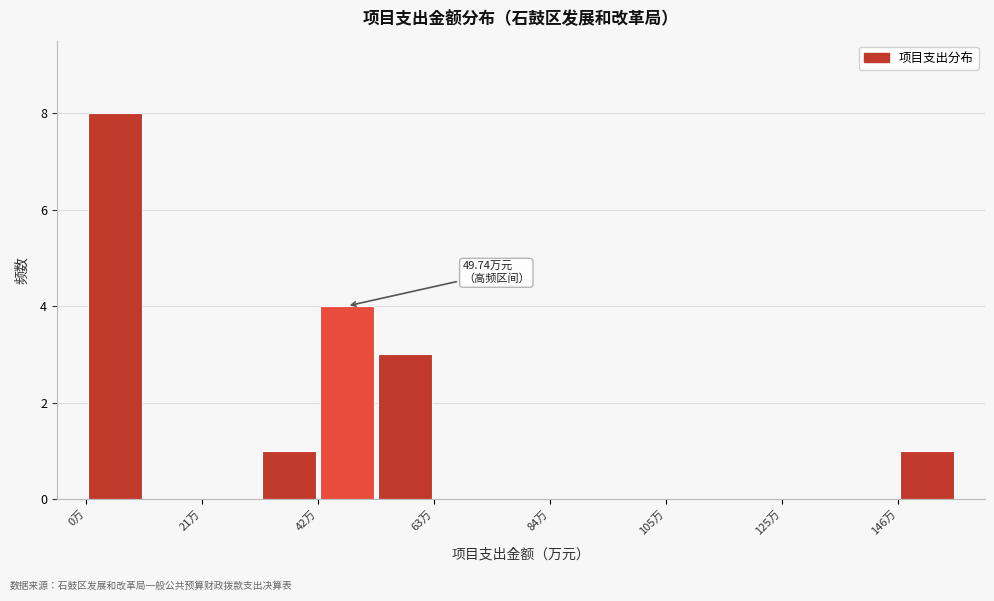

Read against the x-axis, roughly where is the centre of the tallest bar?

5